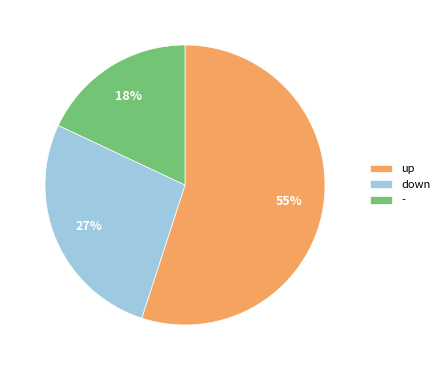

What percentage is the - slice, to the nearest percent?

18%